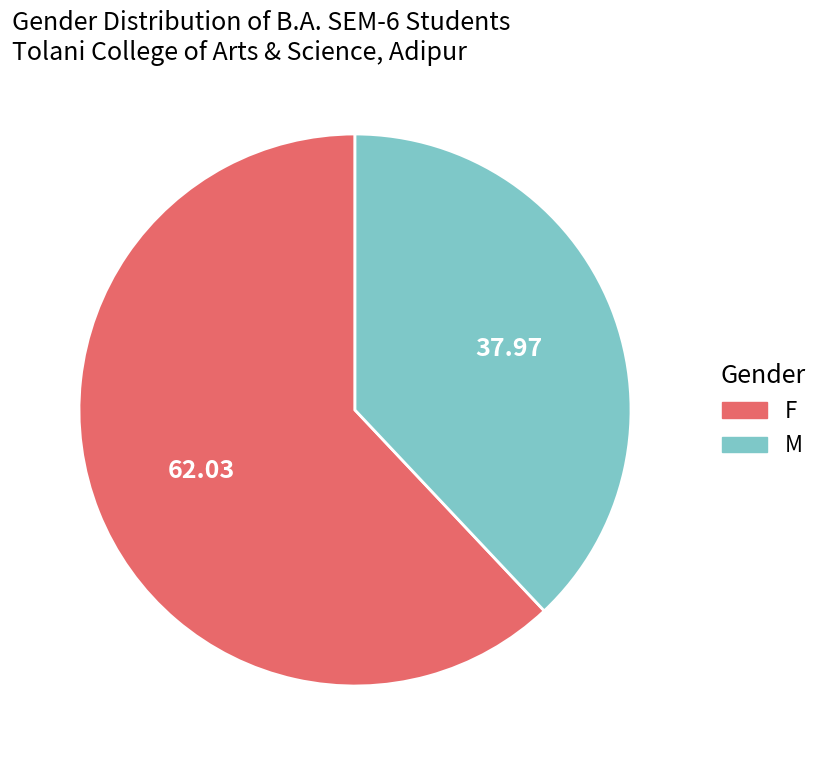

How many slices are in this pie chart?

2